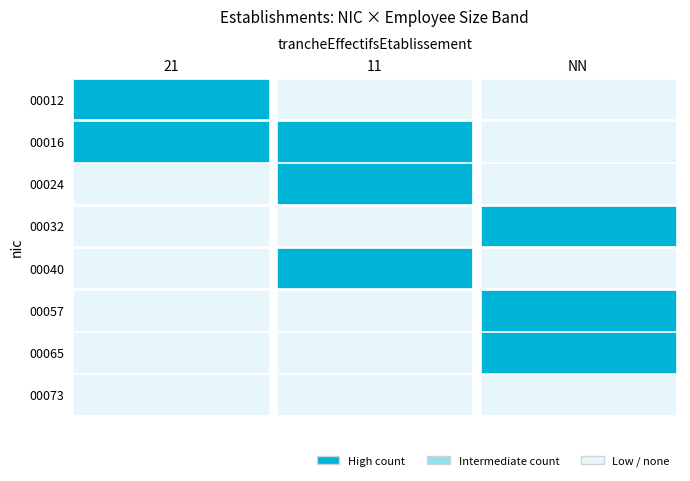

At how many categories does at least one series exceed 0?

3